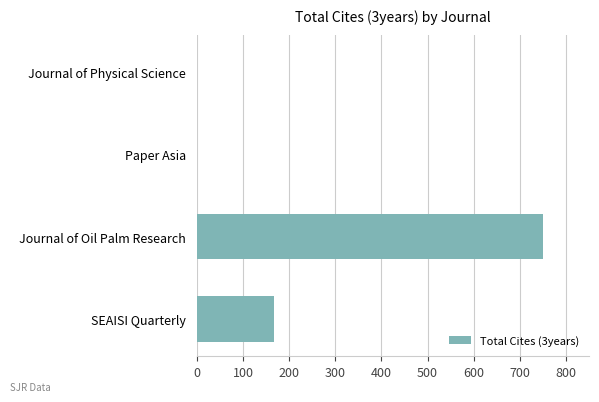

What is the sum of all values?

918